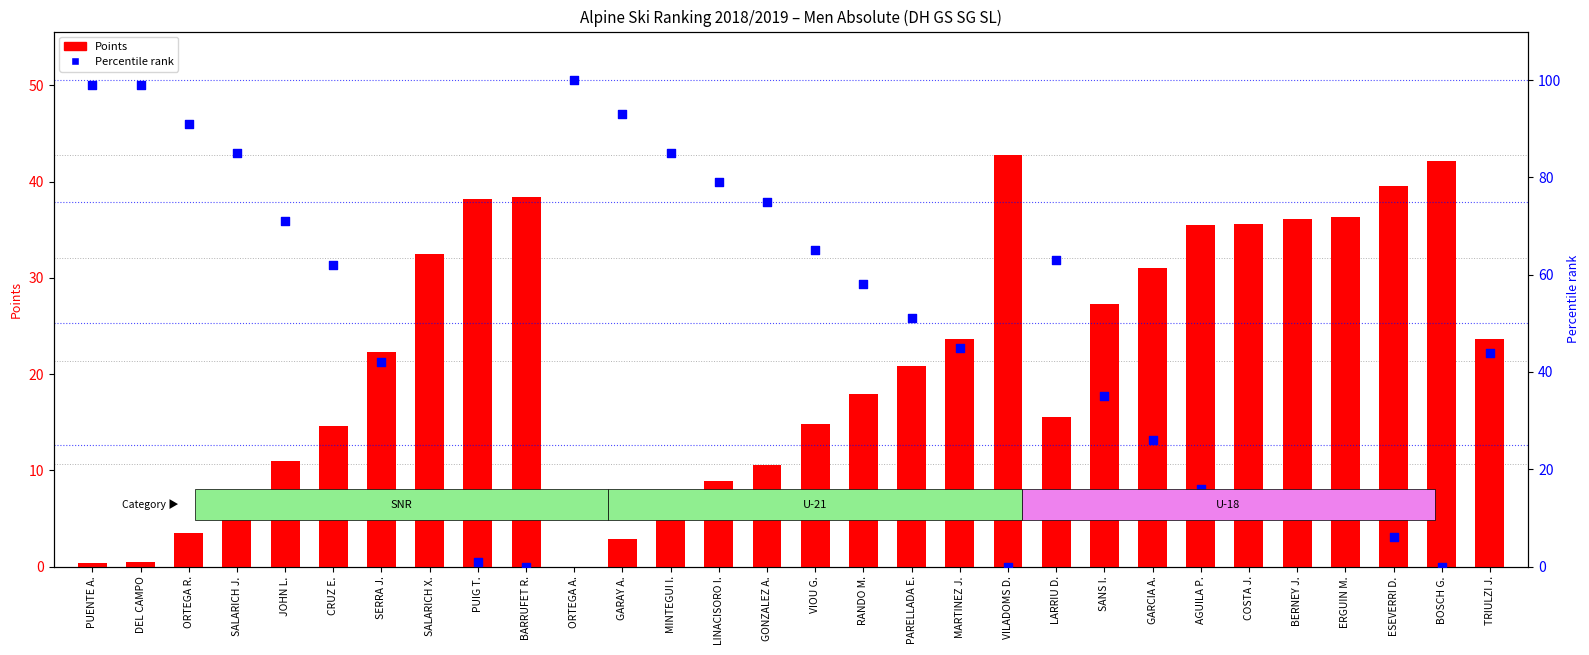

At how many categories does at least one series exceed 26?

30